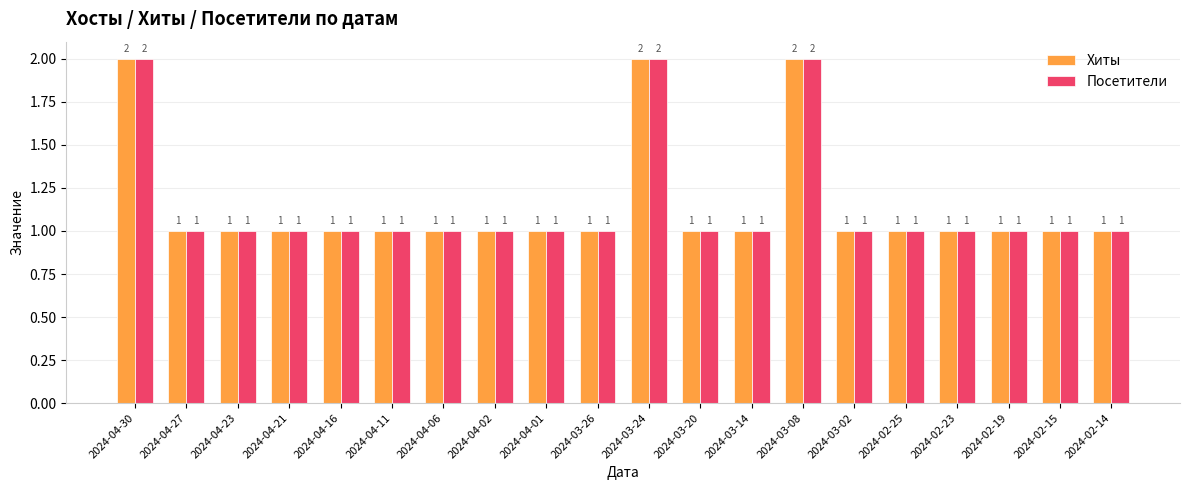

What is the difference between the maximum and minimum values in the Хиты series?

1